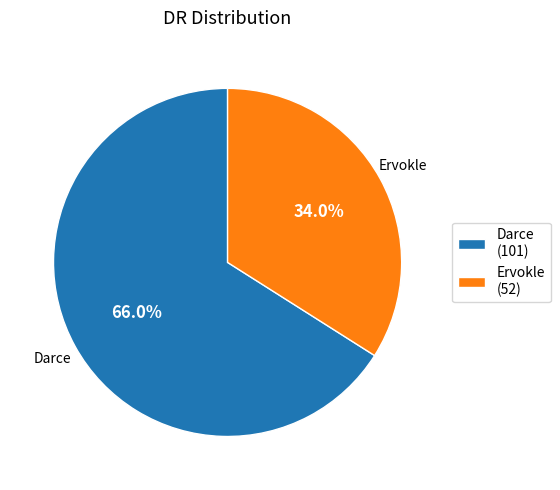

Which category has the biggest portion of the pie?

Darce